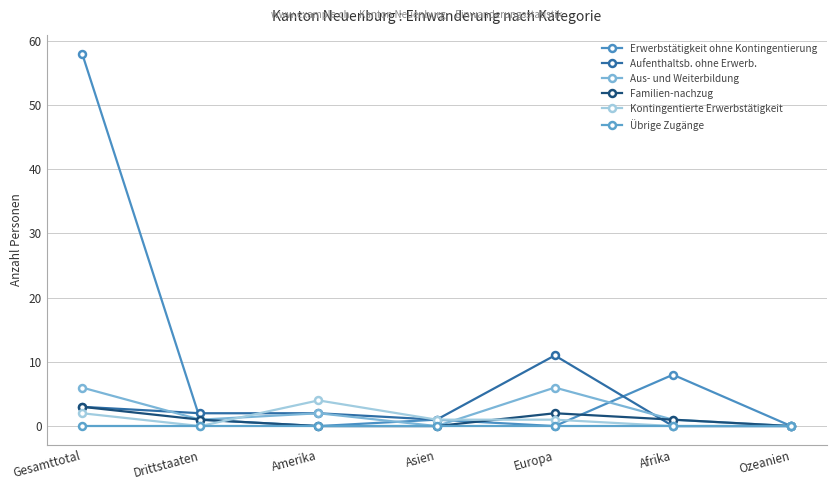

What is the total value across all series at Amerika?

8